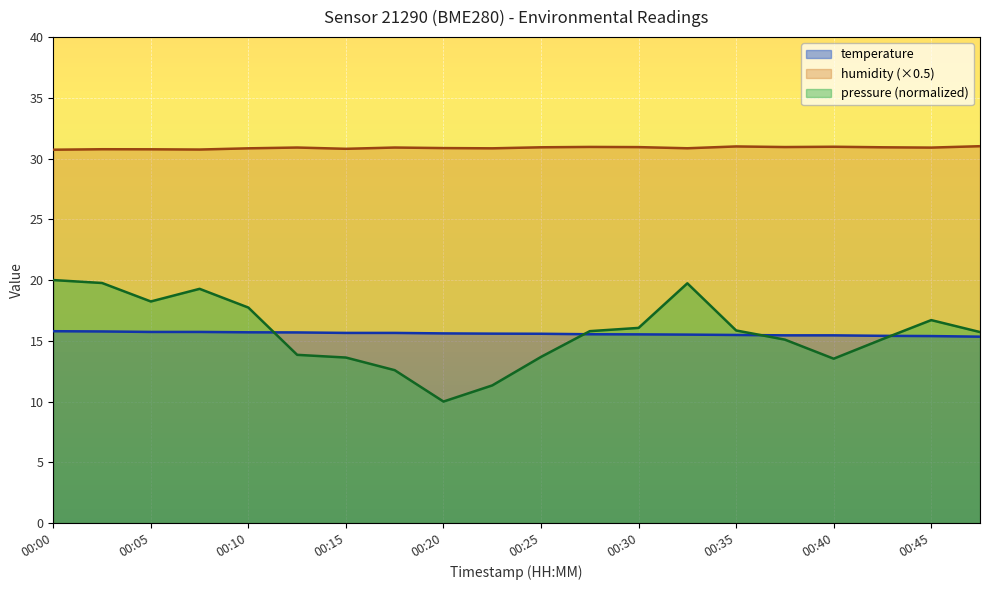

The value of temperature at 00:20 is 20.8. True or false?

False